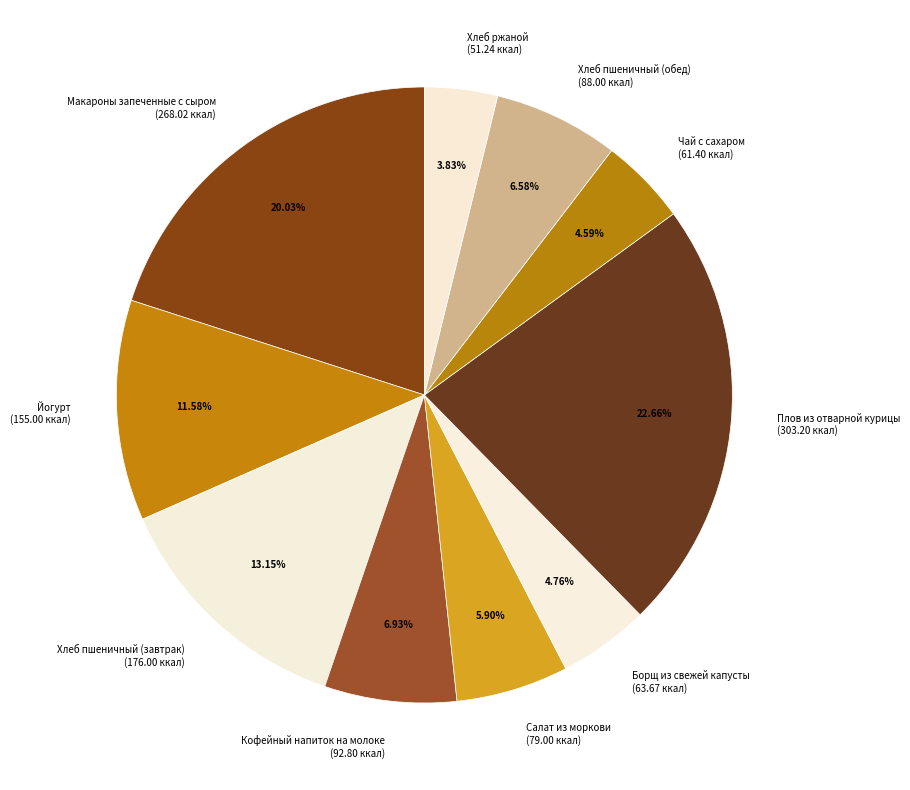

To the nearest percent, what is the average slice percentage?

10%